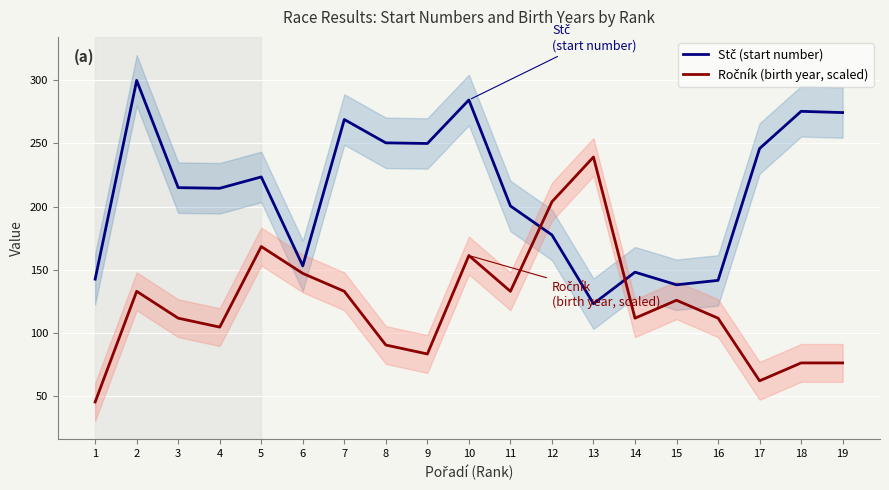

What is the maximum value for Ročník (birth year, scaled)?

239.3